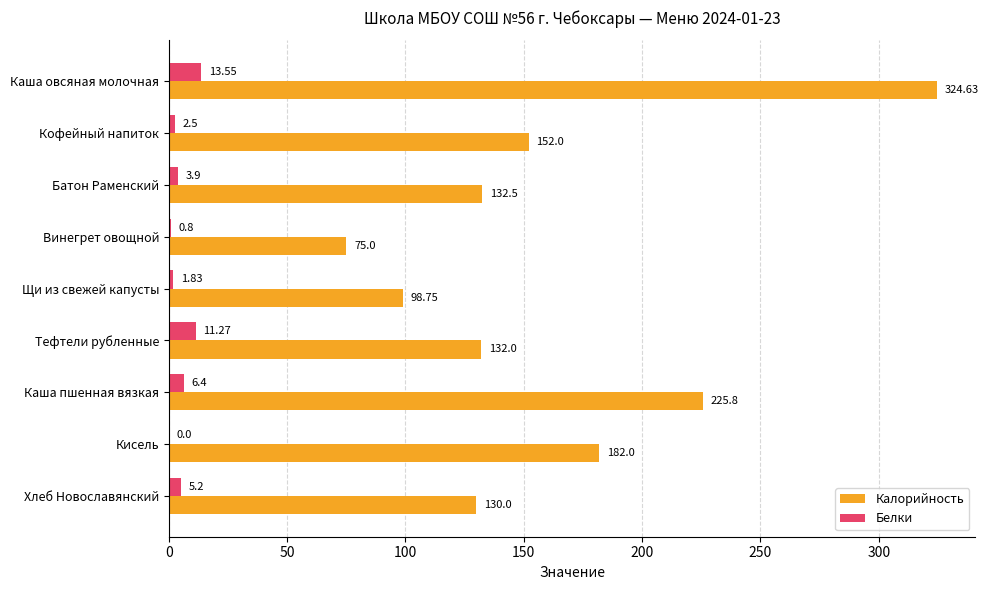

Which category has the highest value in the Белки series?

Каша овсяная молочная